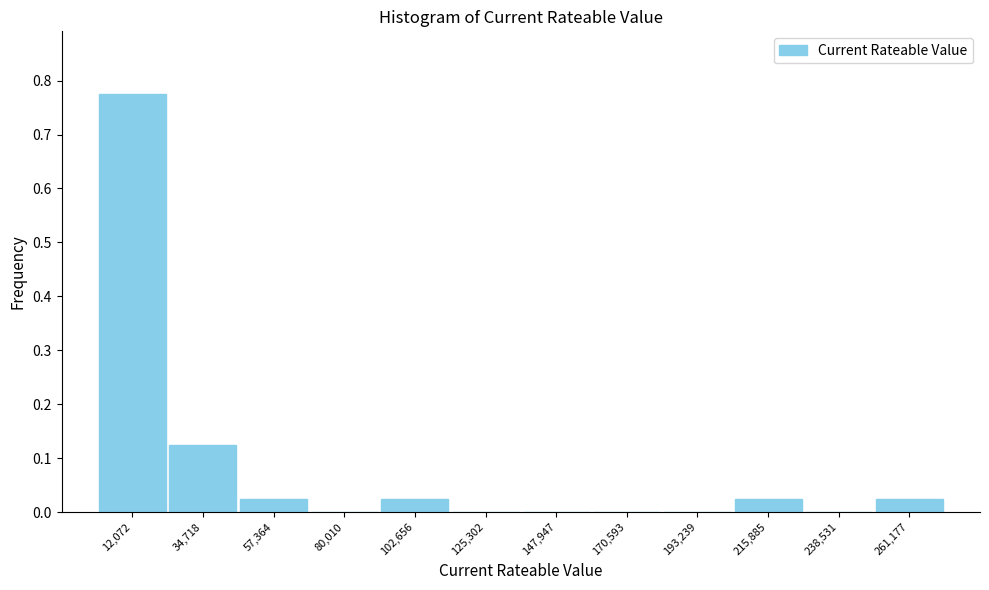

How tall is the bar that spans 25000 to 45000 on the x-axis? Neither the bar edges nor the heights are printed on the chart, so give them approximately, as read against the axes.

0.13